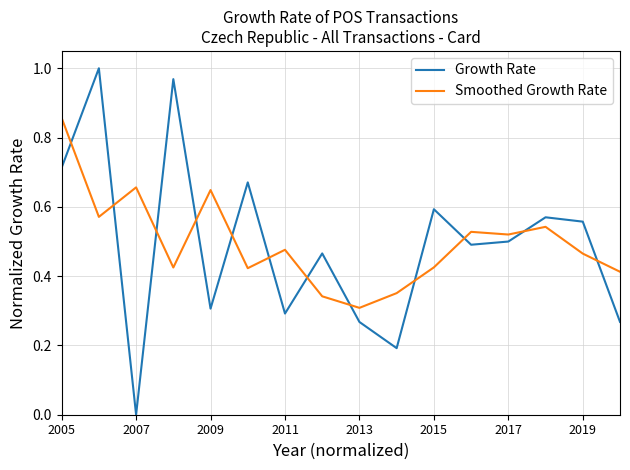

True or false: Smoothed Growth Rate and Growth Rate cross at least once.

True